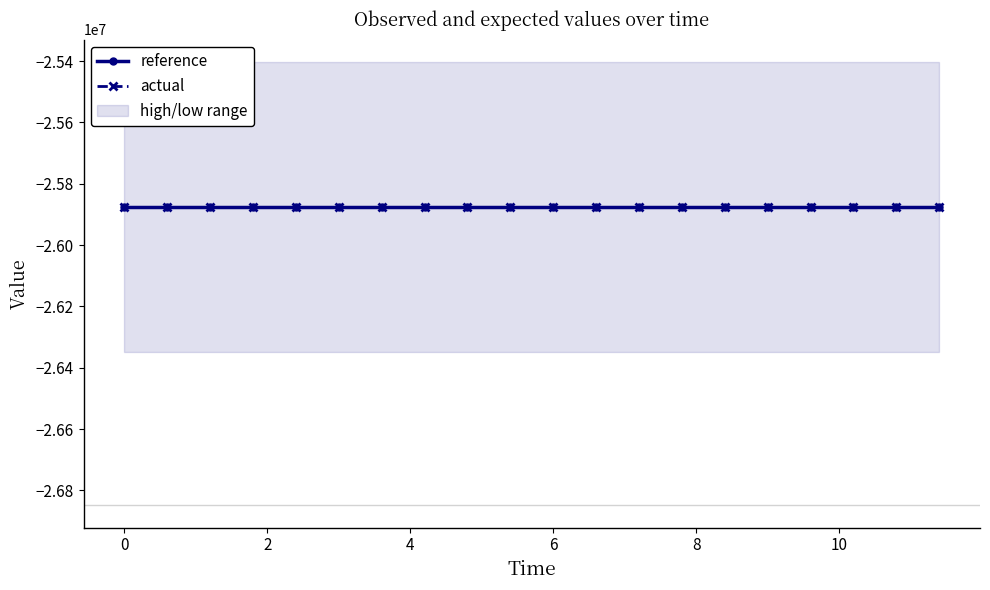

Is it true that low equals -12331788.3 at 7?

False